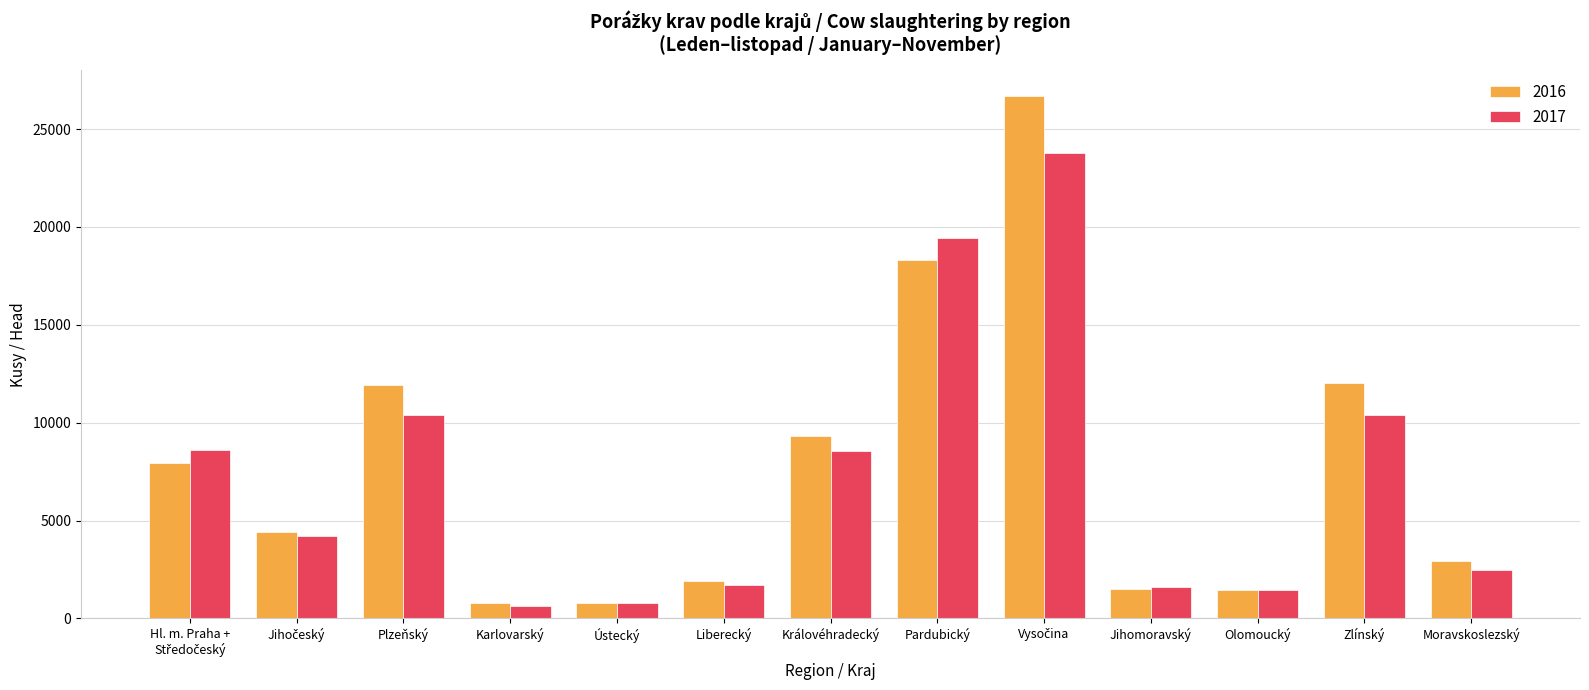

What is the sum of the 2016 values at Plzeňský and Moravskoslezský?

14856